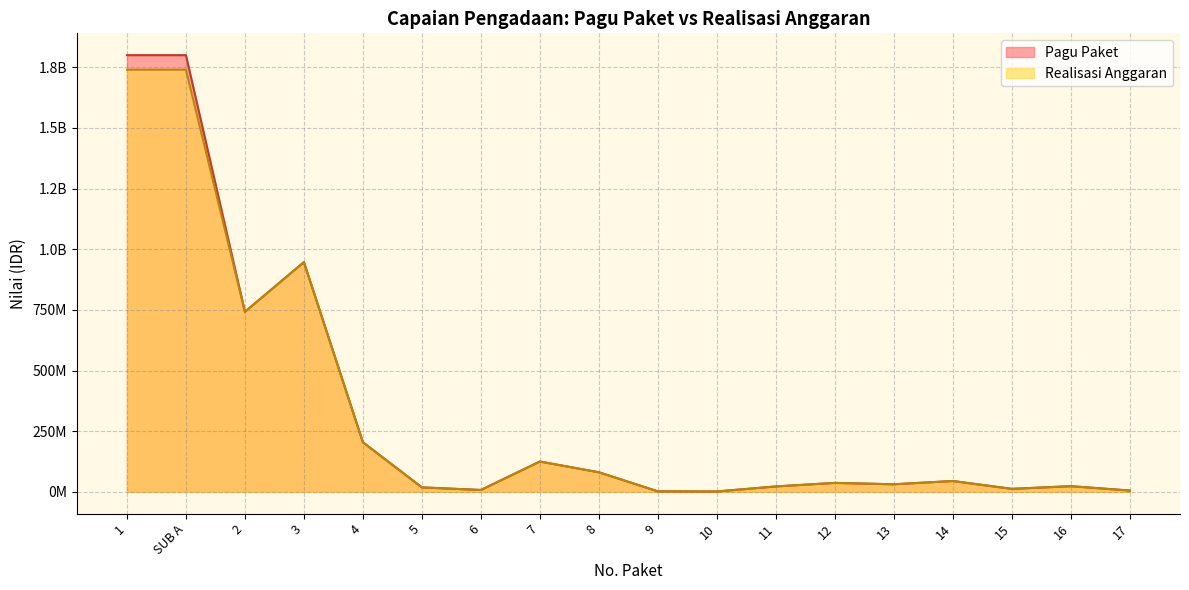

What is the approximate value of Realisasi Anggaran at SUB A?

1740000000